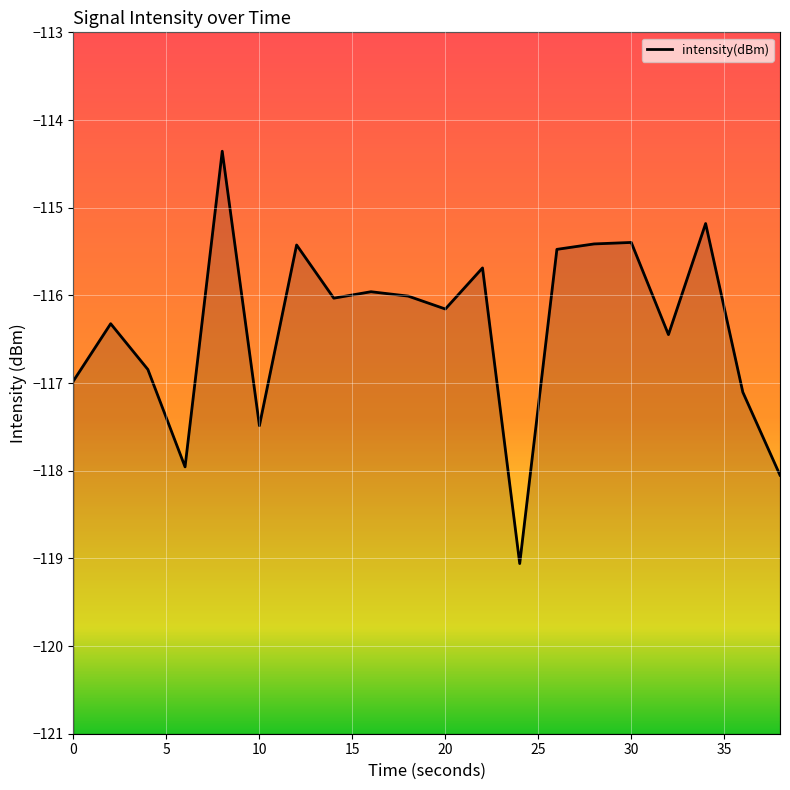

What is the minimum value shown in the chart?

-119.1